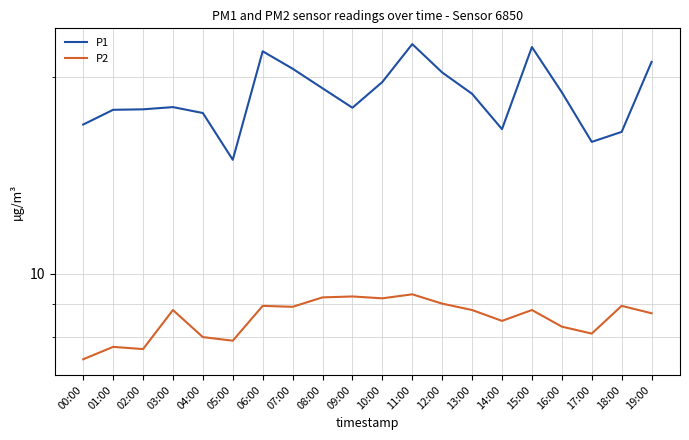

What is the label of the 11th point from the left?

10:00